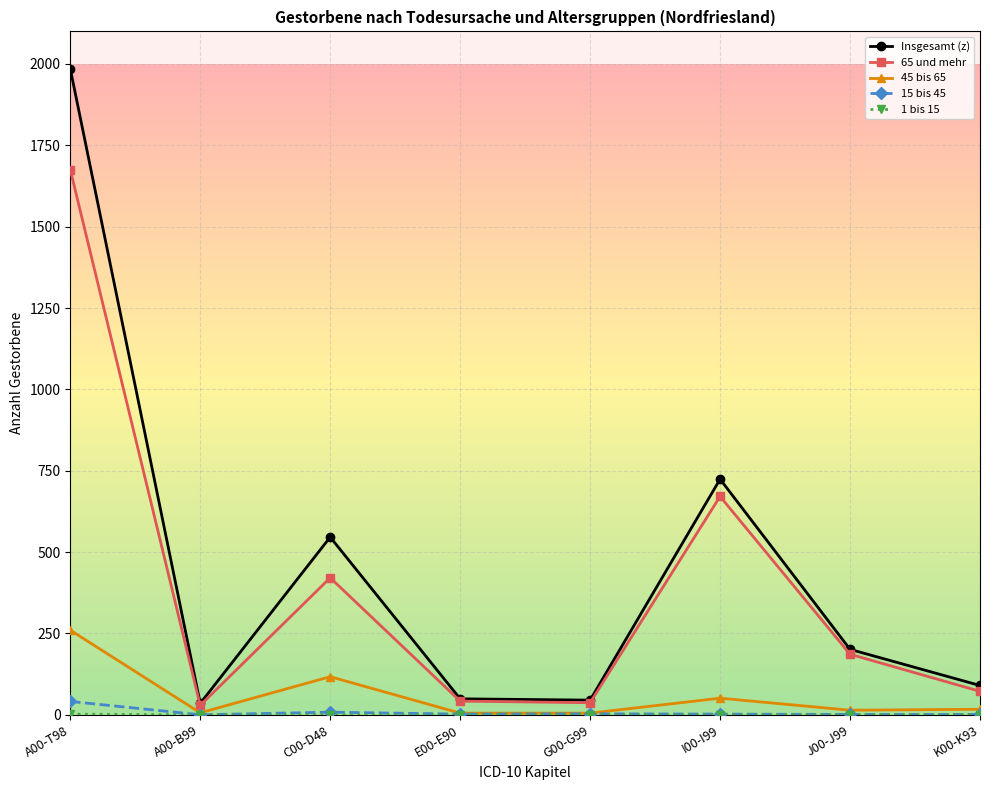

What is the greatest value displayed?

1985